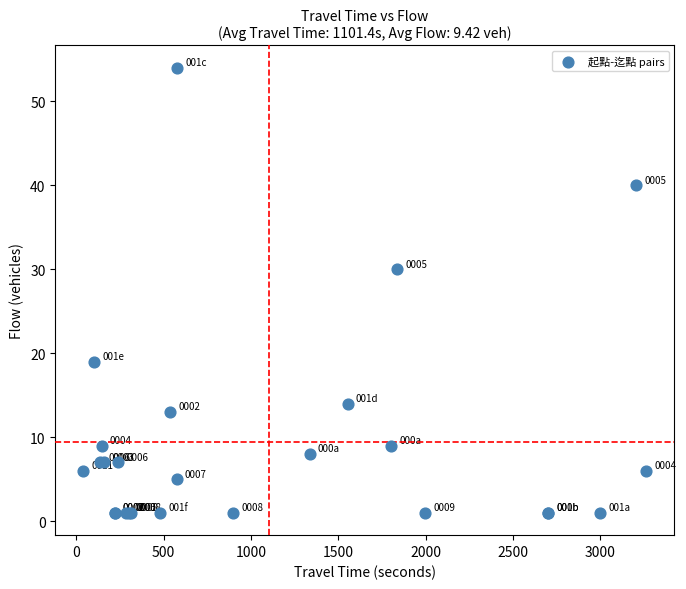

What Y value in the scatter plot is closest to 27?

30